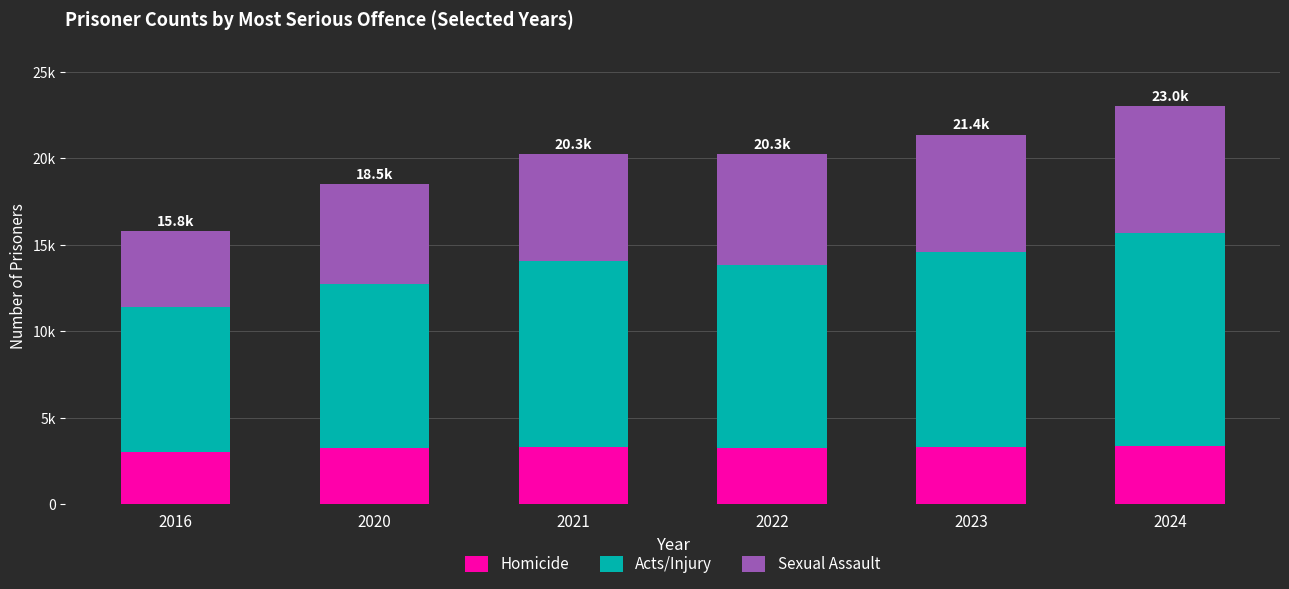

True or false: Acts/Injury has a value of 6058 at 2022.

False